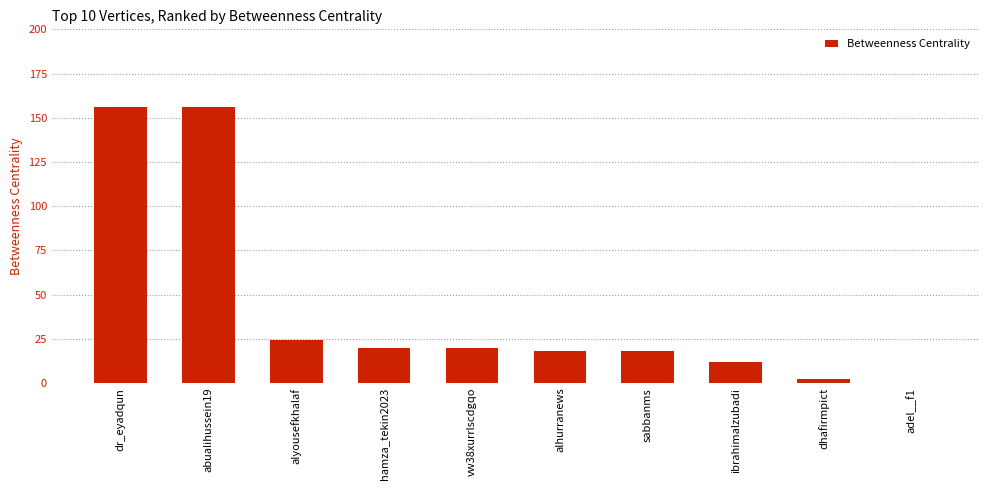

The value at hamza_tekin2023 is 30. True or false?

False